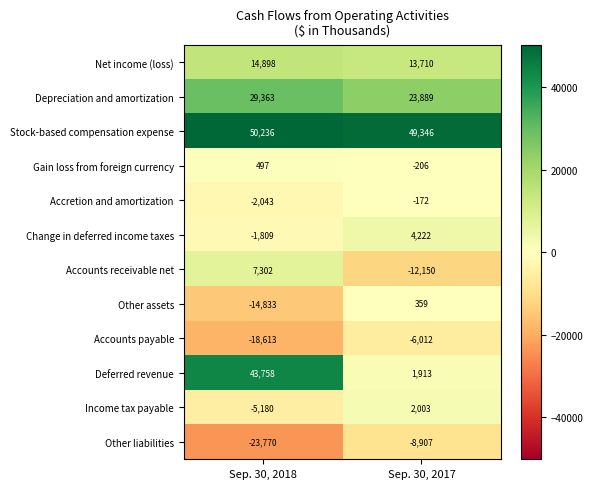

The value of Other liabilities at Sep. 30, 2017 is -8907. True or false?

True